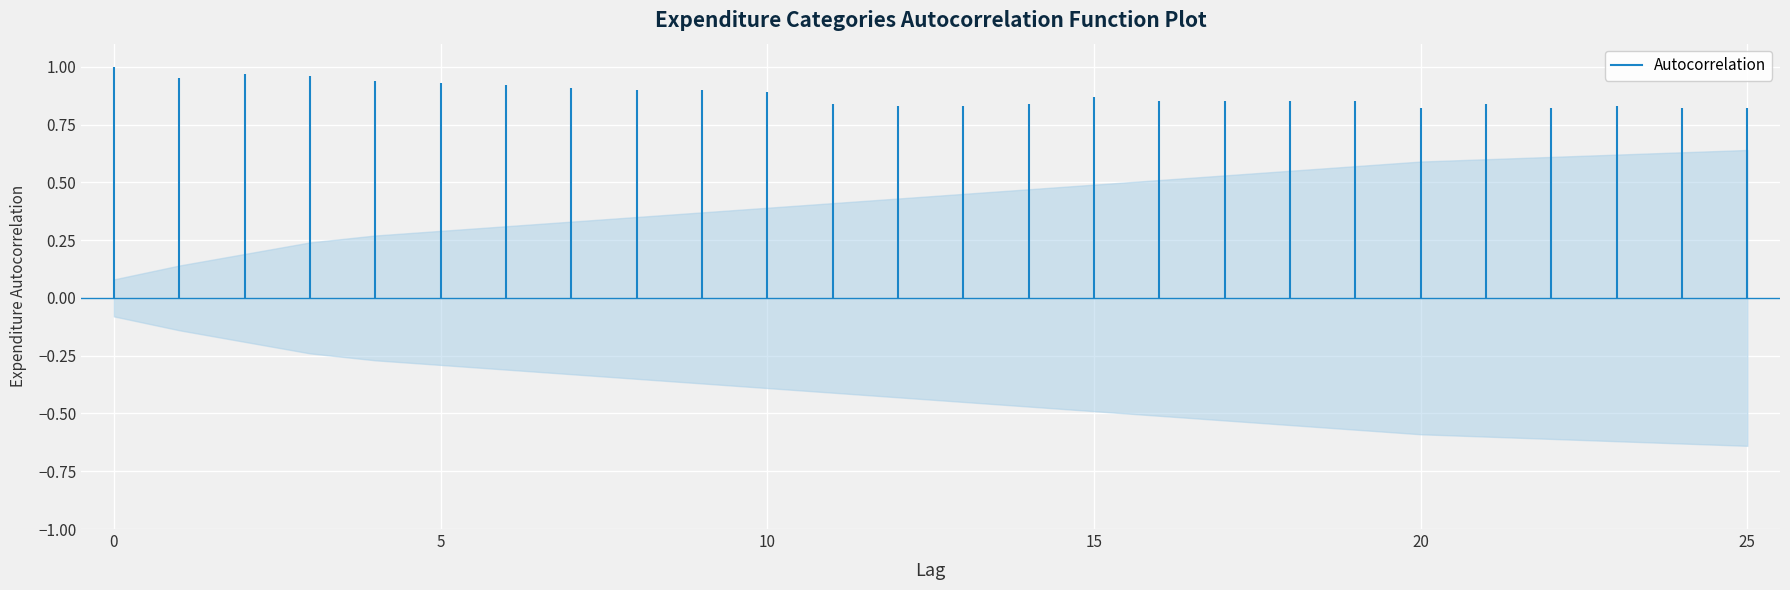

The value at 2 is 1.4. True or false?

False